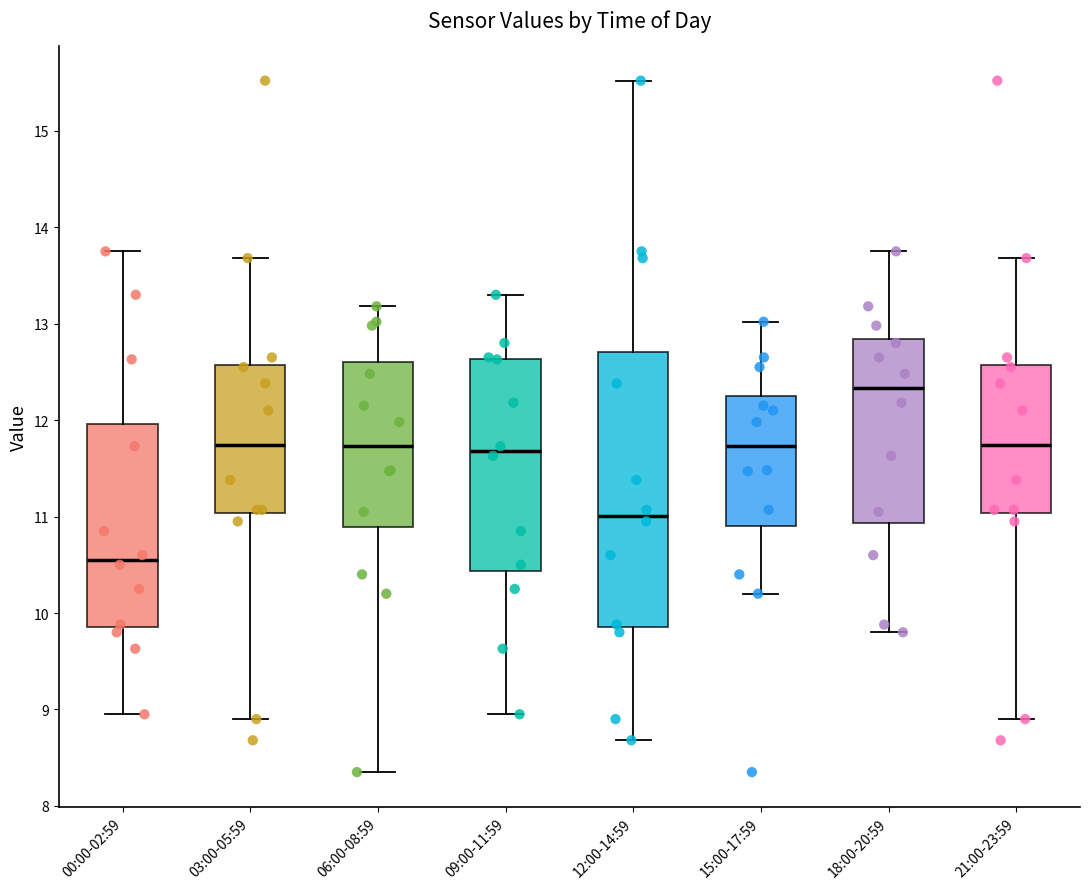

Reading left to right, read every box against the y-axis: the position of its median line, the range the box covers, and the ends of its whiskers. The values are not printed on the chart, so give them approximately, as read against the axis.

00:00-02:59: median 10.6, box 9.9 to 12.0, whiskers 9.0 to 13.8
03:00-05:59: median 11.7, box 11.0 to 12.6, whiskers 8.9 to 13.7
06:00-08:59: median 11.7, box 10.9 to 12.6, whiskers 8.4 to 13.2
09:00-11:59: median 11.7, box 10.4 to 12.6, whiskers 9.0 to 13.3
12:00-14:59: median 11.0, box 9.9 to 12.7, whiskers 8.7 to 15.5
15:00-17:59: median 11.7, box 10.9 to 12.3, whiskers 10.2 to 13.0
18:00-20:59: median 12.3, box 10.9 to 12.8, whiskers 9.8 to 13.8
21:00-23:59: median 11.7, box 11.0 to 12.6, whiskers 8.9 to 13.7